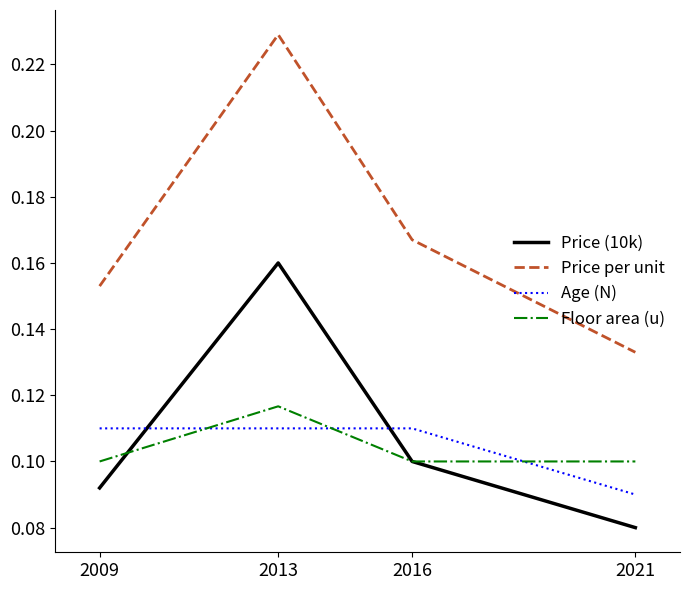

Is it true that Floor area (u) equals 0.1 at 2009?

True